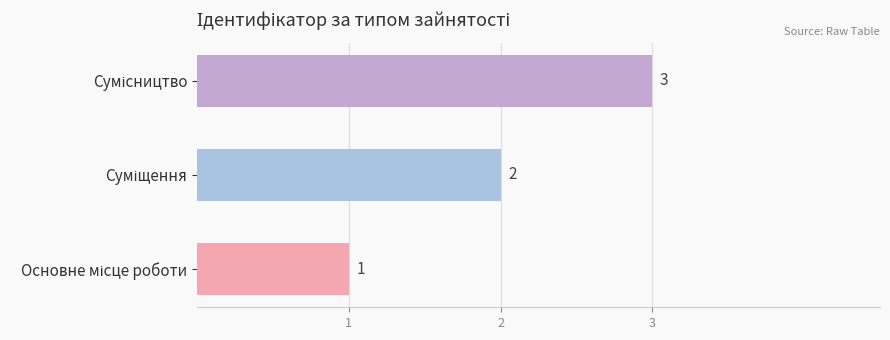

What is the greatest value displayed?

3